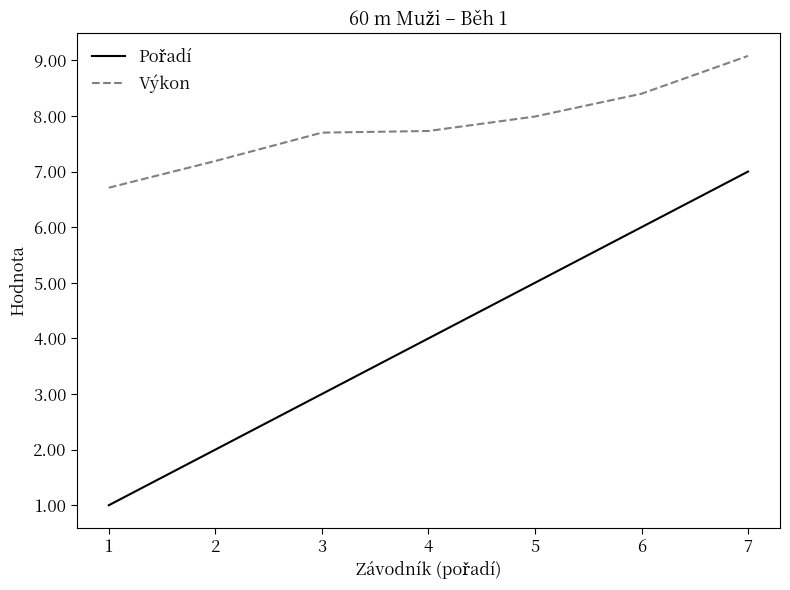

What is the maximum value shown in the chart?

9.1